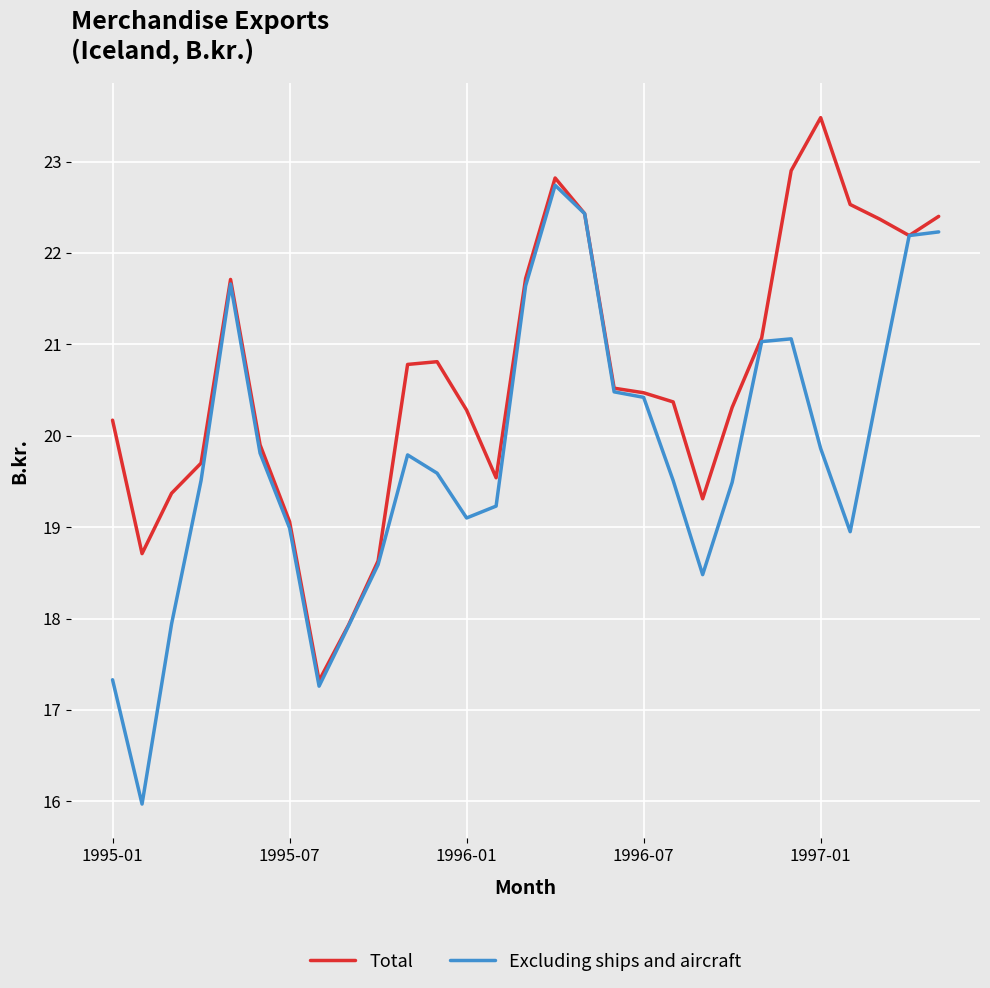

What is the maximum value shown in the chart?

23.5